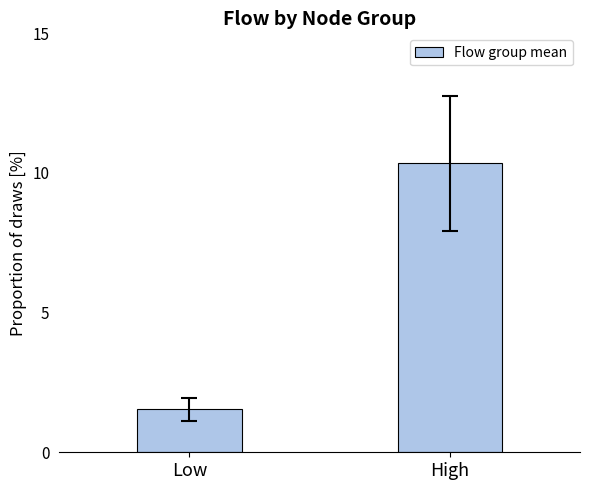

Are the bars horizontal?

No